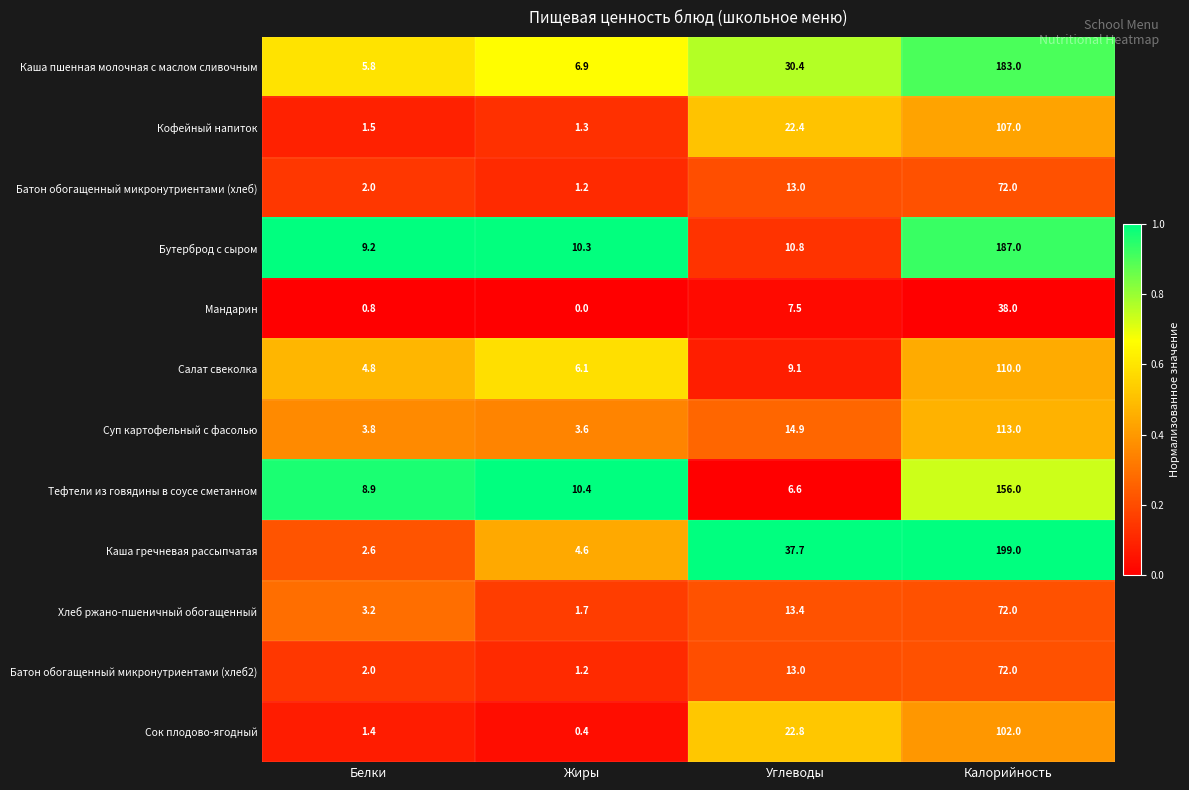

What is the sum of the Батон обогащенный микронутриентами (хлеб2) values at Углеводы and Жиры?

14.2